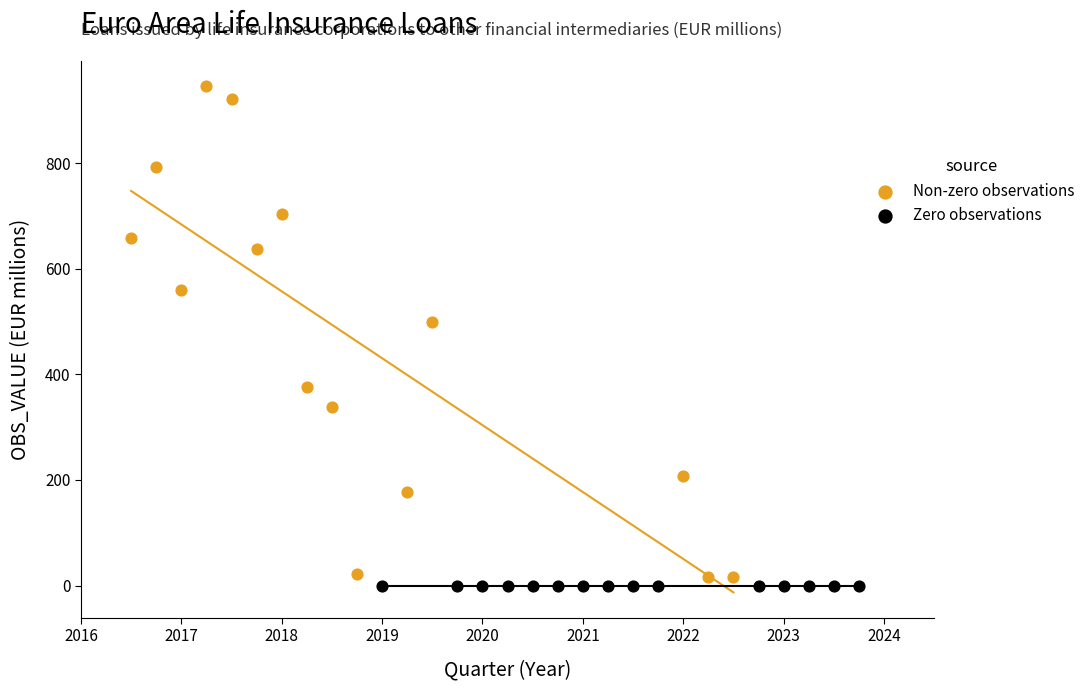

Which series contains the lowest Y value?

Zero observations